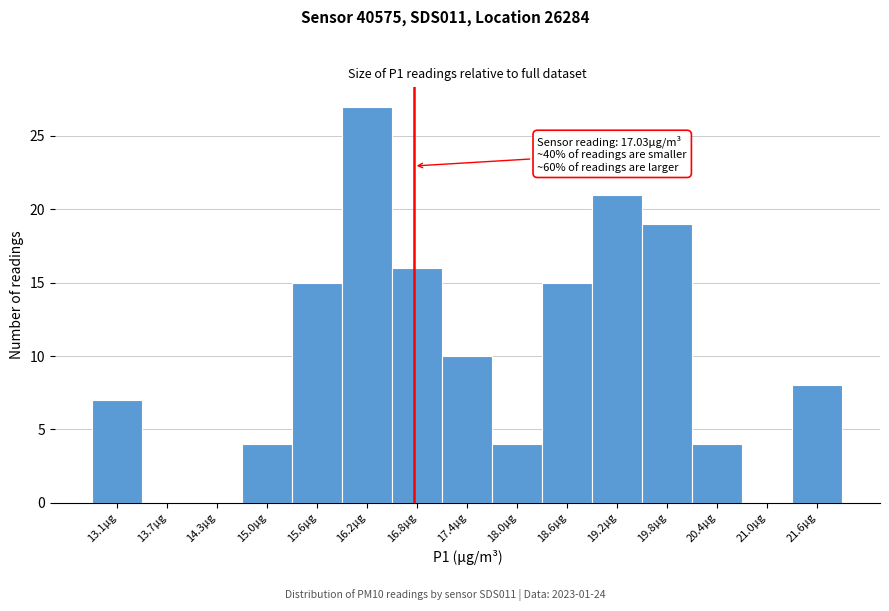

Reading right to left, what are all the values shown in this chart?

21.6μg=8	21.0μg=0	20.4μg=4	19.8μg=19	19.2μg=21	18.6μg=15	18.0μg=4	17.4μg=10	16.8μg=16	16.2μg=27	15.6μg=15	15.0μg=4	14.3μg=0	13.7μg=0	13.1μg=7